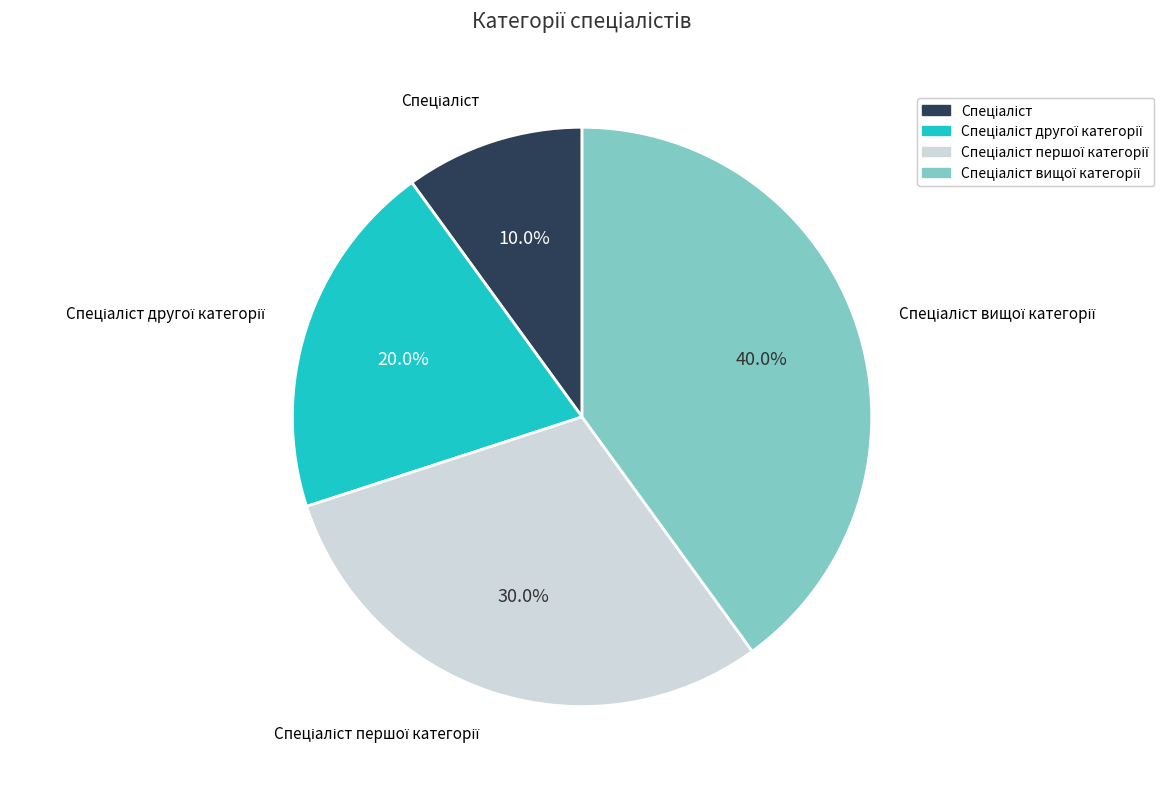

Is there any slice that represents more than half of the pie?

No